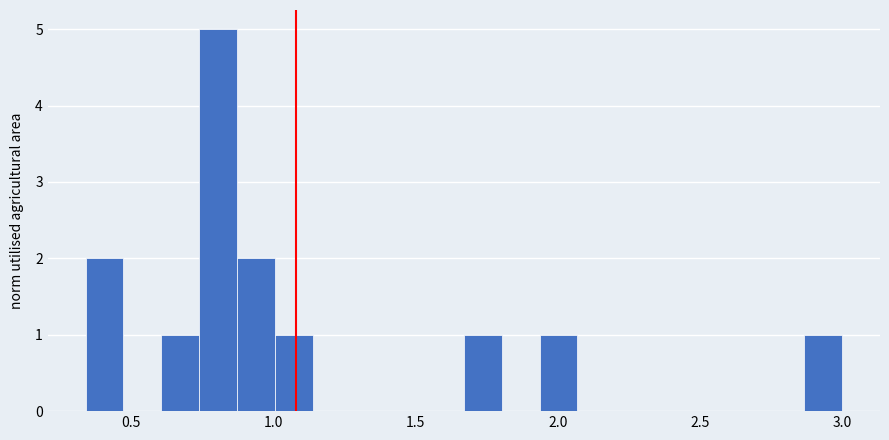

Read against the x-axis, roughly where is the centre of the tallest bar?

0.80